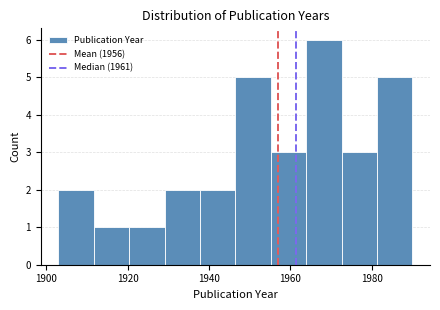

Reading left to right, transcribe this chart: for each bar, give the range it covers on the x-axis and its height. Neither the bar edges nor the heights are printed on the chart, so give them approximately, as read against the axes.

1904 to 1912: 2
1912 to 1920: 1
1920 to 1930: 1
1930 to 1938: 2
1938 to 1946: 2
1946 to 1956: 5
1956 to 1964: 3
1964 to 1972: 6
1972 to 1982: 3
1982 to 1990: 5